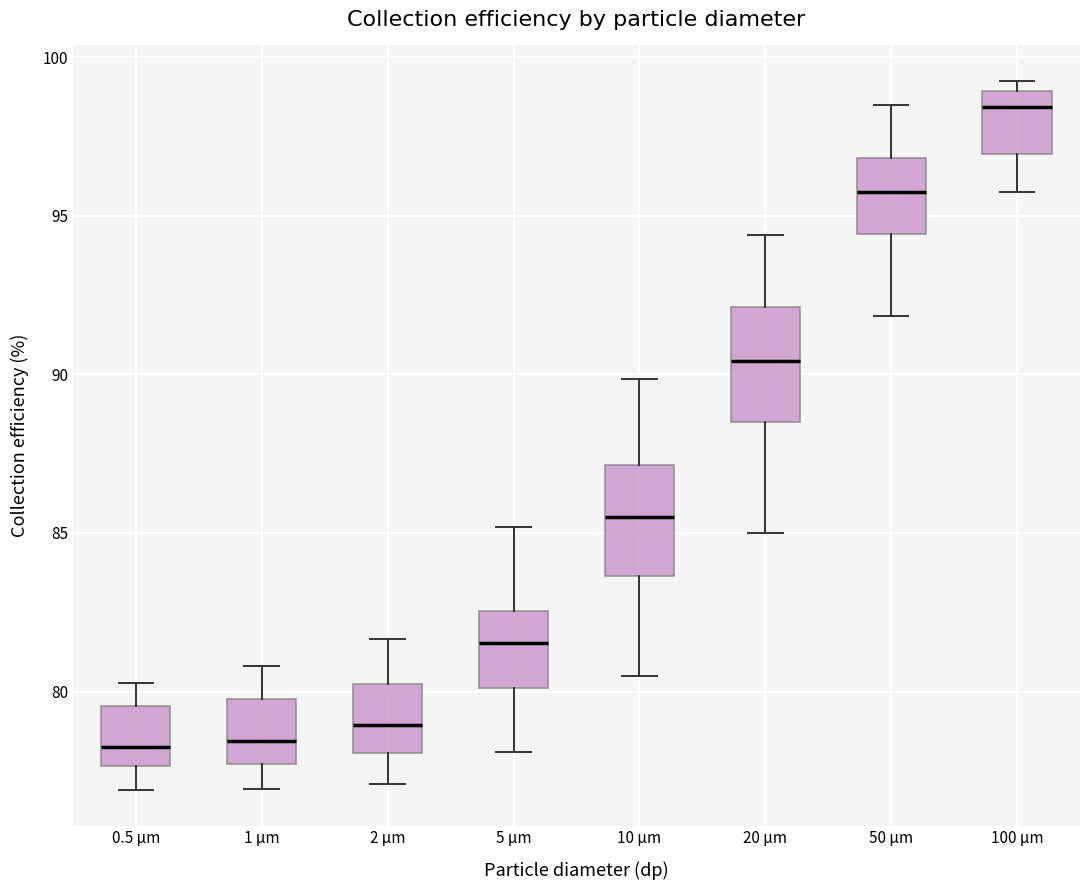

Where does the median line of the box for 1 µm sit on the y-axis? The values are not printed on the chart, so give them approximately, as read against the axis.

78.5